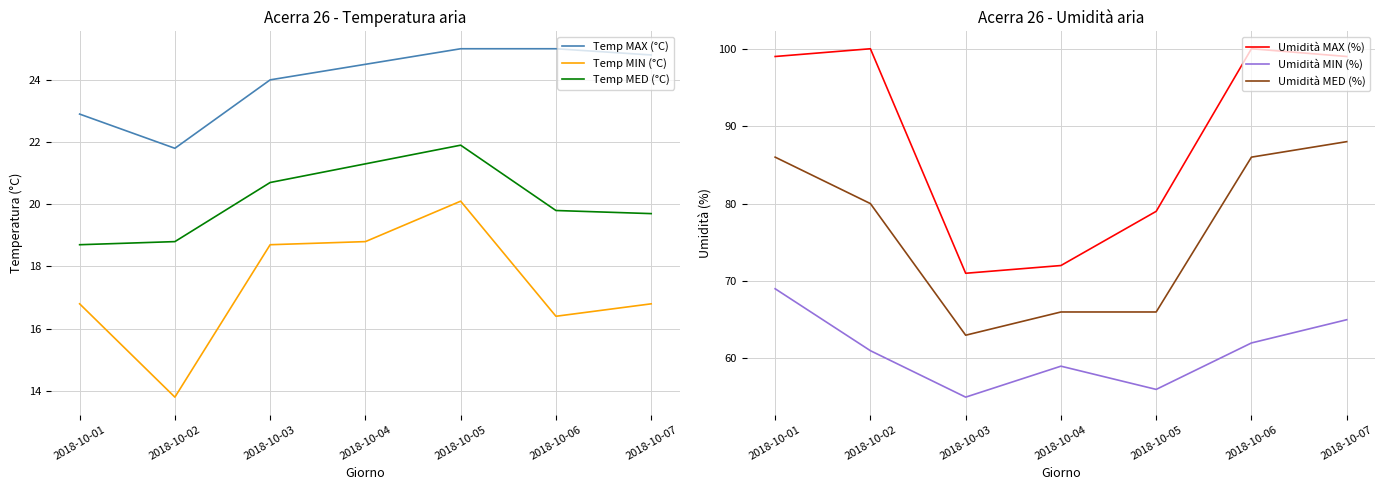

Rank the series at 2018-10-07 from highest to lowest value.

Umidità MAX (%), Umidità MED (%), Umidità MIN (%), Temp MAX (°C), Temp MED (°C), Temp MIN (°C)